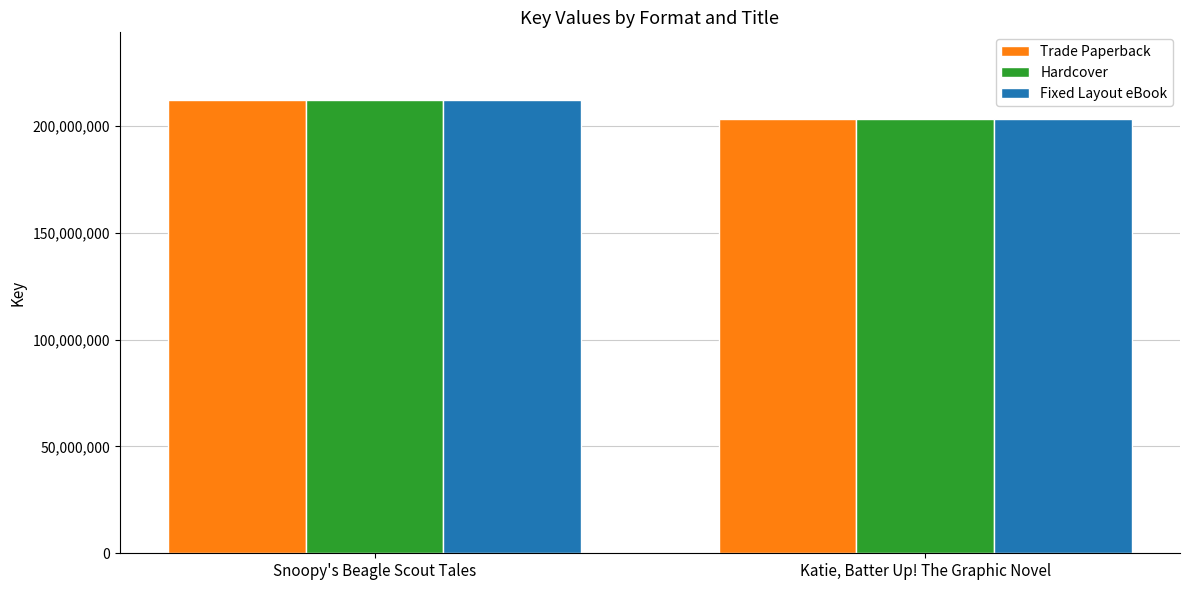

What is the value of the Fixed Layout eBook bar at the 2nd from the left?

203204866